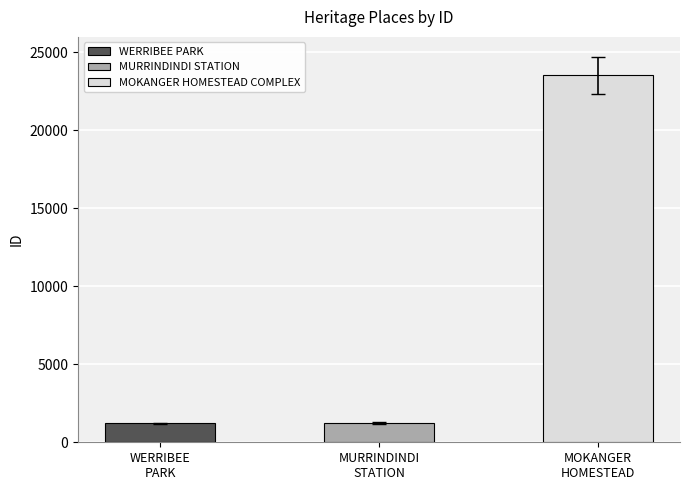

Does the chart contain stacked bars?

No